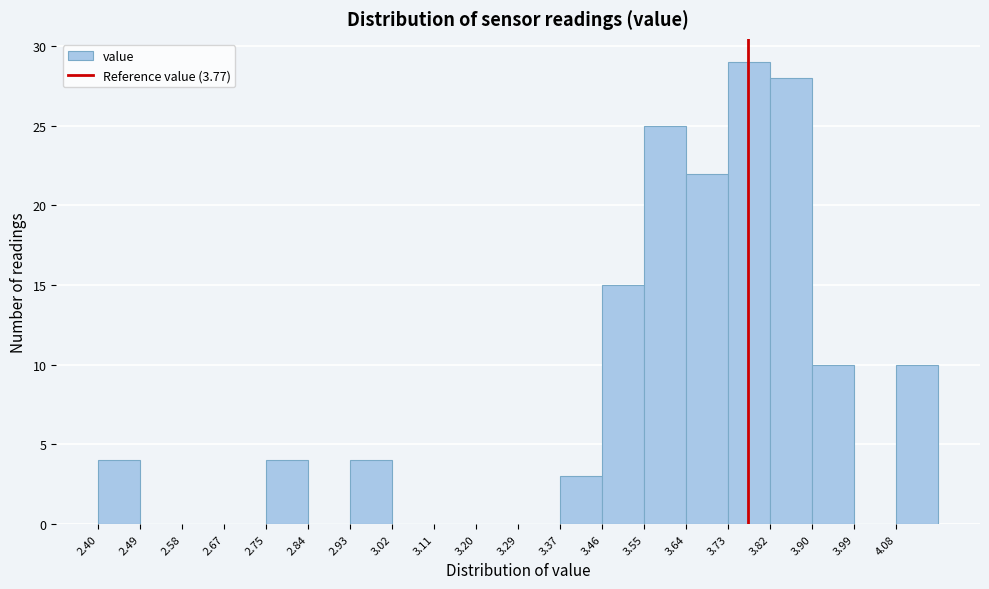

Reading left to right, transcribe this chart: for each bar, give the range it covers on the x-axis and its height. Neither the bar edges nor the heights are printed on the chart, so give them approximately, as read against the axes.

2.40 to 2.49: 4
2.49 to 2.58: 0
2.58 to 2.67: 0
2.67 to 2.75: 0
2.75 to 2.84: 4
2.84 to 2.93: 0
2.93 to 3.02: 4
3.02 to 3.11: 0
3.11 to 3.20: 0
3.20 to 3.29: 0
3.29 to 3.37: 0
3.37 to 3.46: 3
3.46 to 3.55: 15
3.55 to 3.64: 25
3.64 to 3.73: 22
3.73 to 3.82: 29
3.82 to 3.90: 28
3.90 to 3.99: 10
3.99 to 4.08: 0
4.08 to 4.17: 10